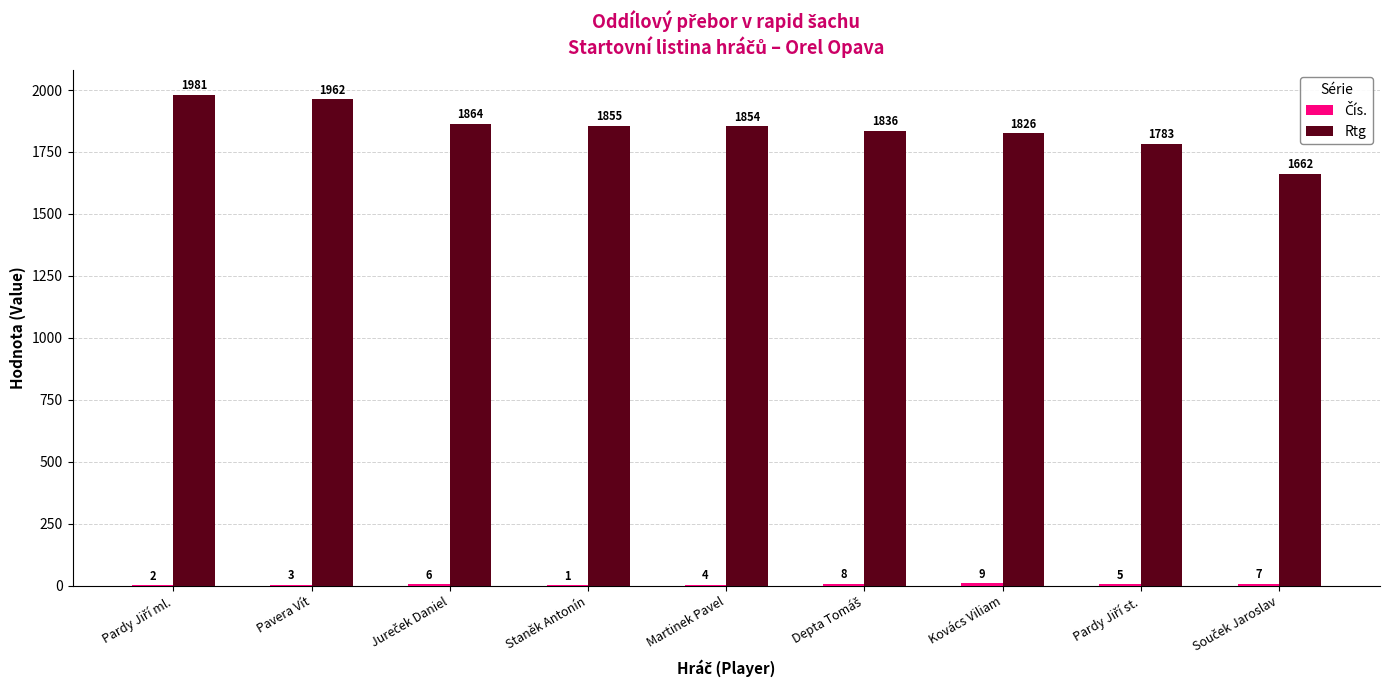

At which label is Rtg closest to 1821?

Kovács Viliam